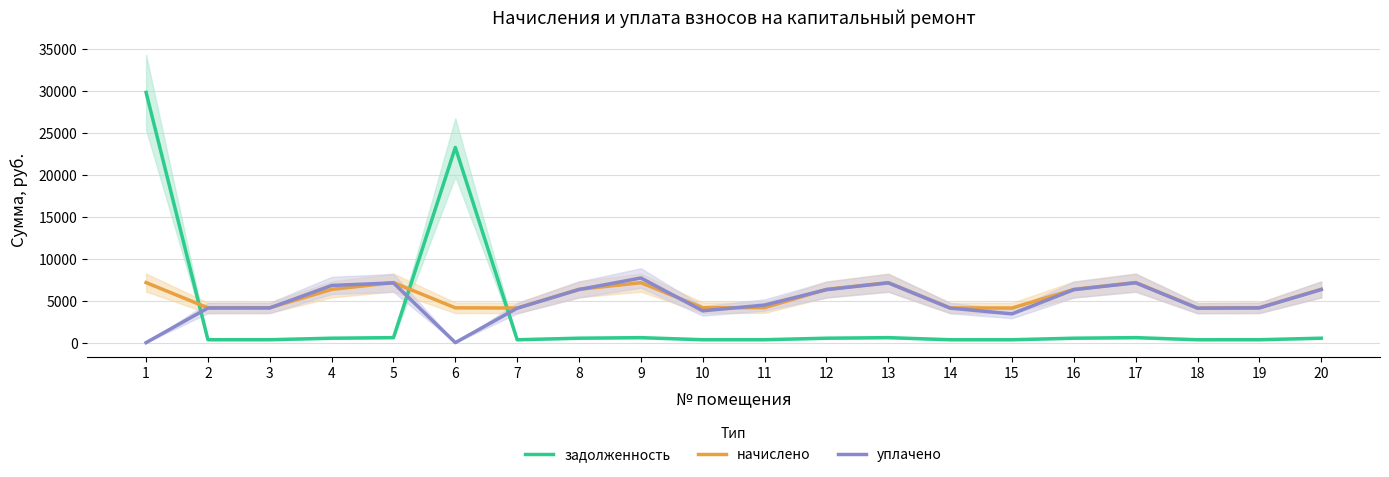

At how many categories does at least one series exceed 16284?

2